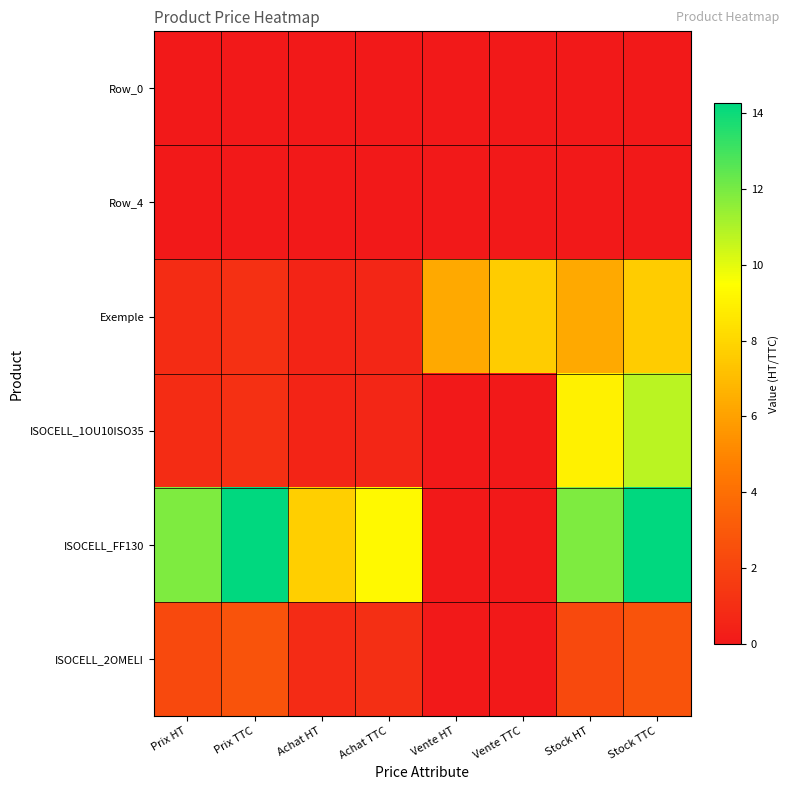

Which category has the lowest value across all series?

Prix HT